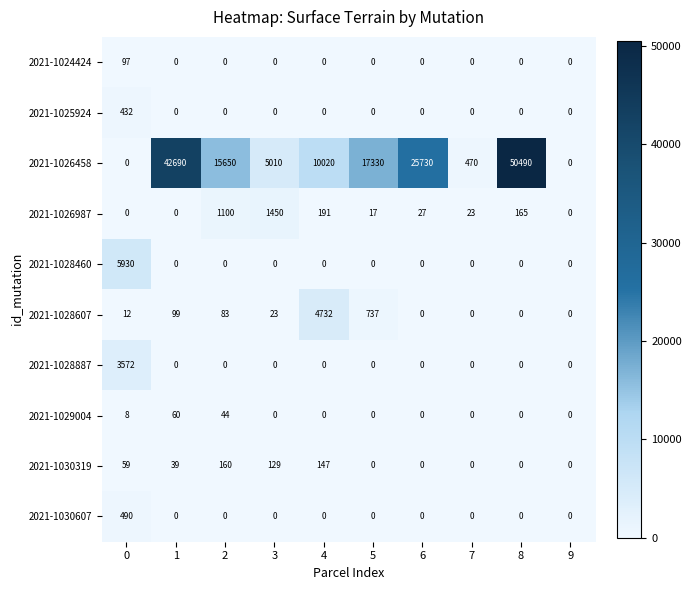

Which category has the highest value in the 2021-1028607 series?

4